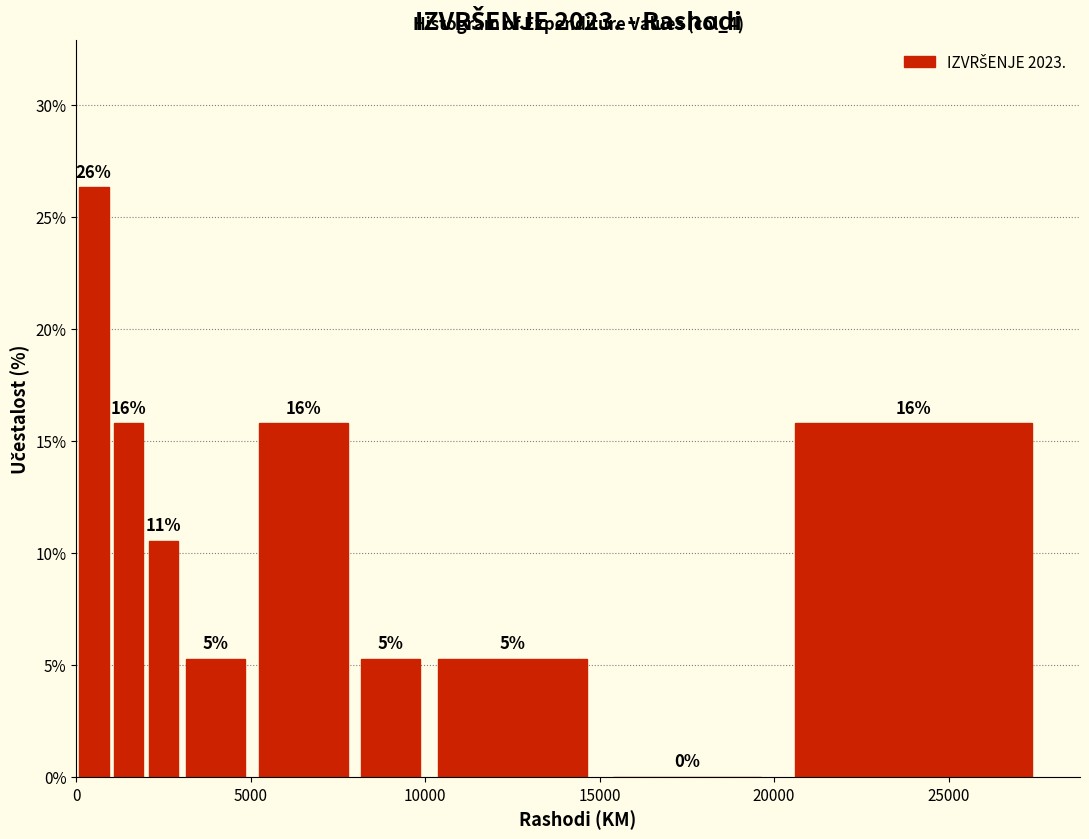

Read against the x-axis, roughly where is the centre of the tallest bar?

500